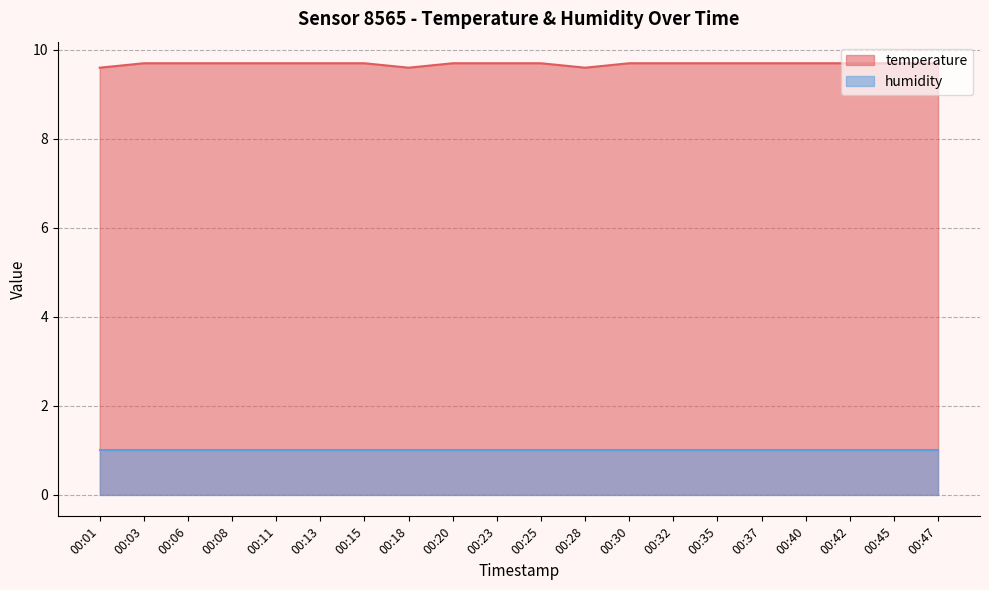

What is the smallest value displayed?

1.0